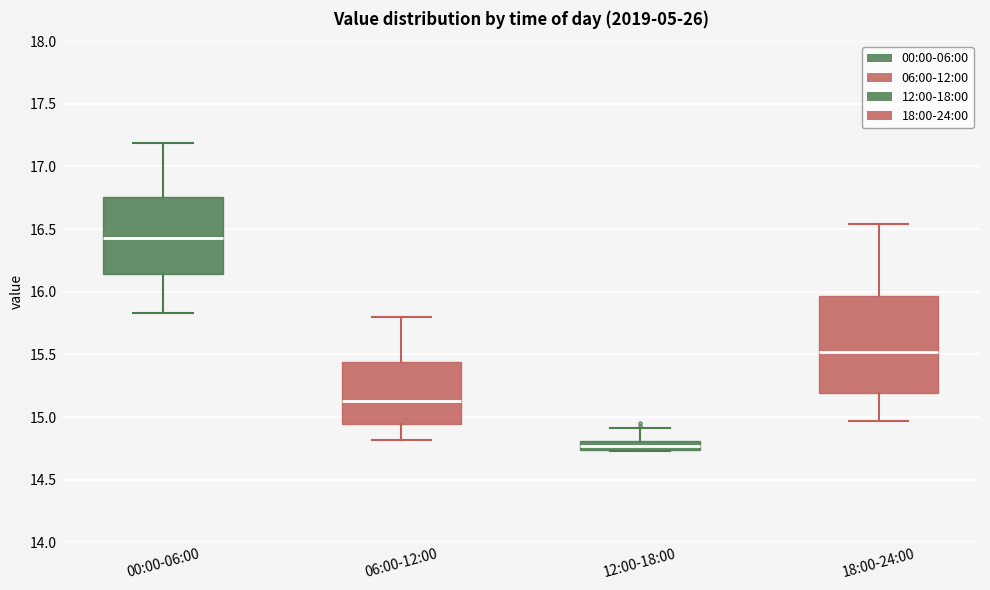

Which box is the tallest, from its lower edge to its upper edge?

18:00-24:00